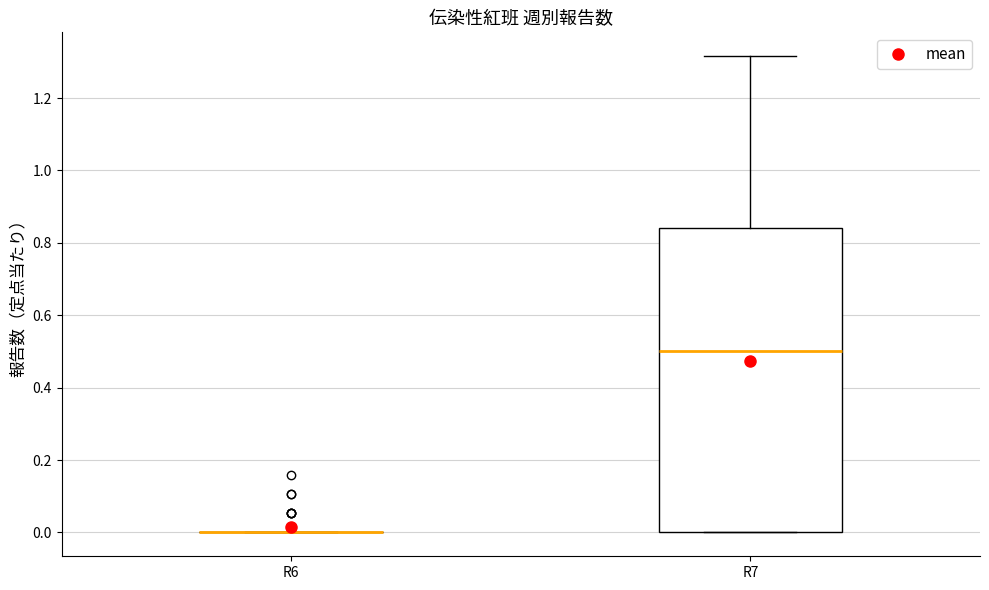

Reading left to right, read every box against the y-axis: the position of its median line, the range the box covers, and the ends of its whiskers. The values are not printed on the chart, so give them approximately, as read against the axis.

R6: box collapsed to a line at 0.00, whiskers 0.00 to 0.00
R7: median 0.50, box 0.00 to 0.84, whiskers 0.00 to 1.32